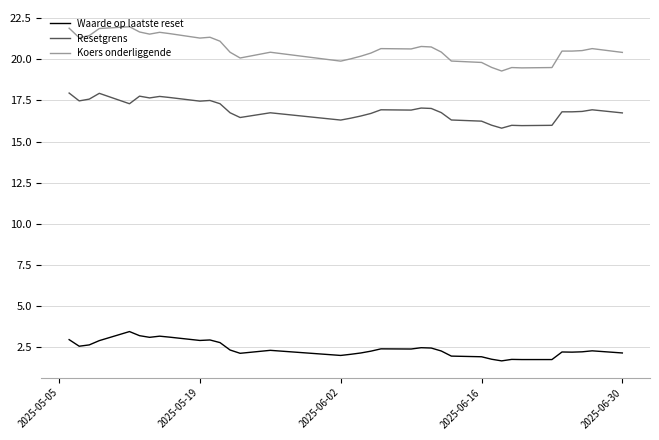

True or false: Waarde op laatste reset and Resetgrens intersect in this chart.

False